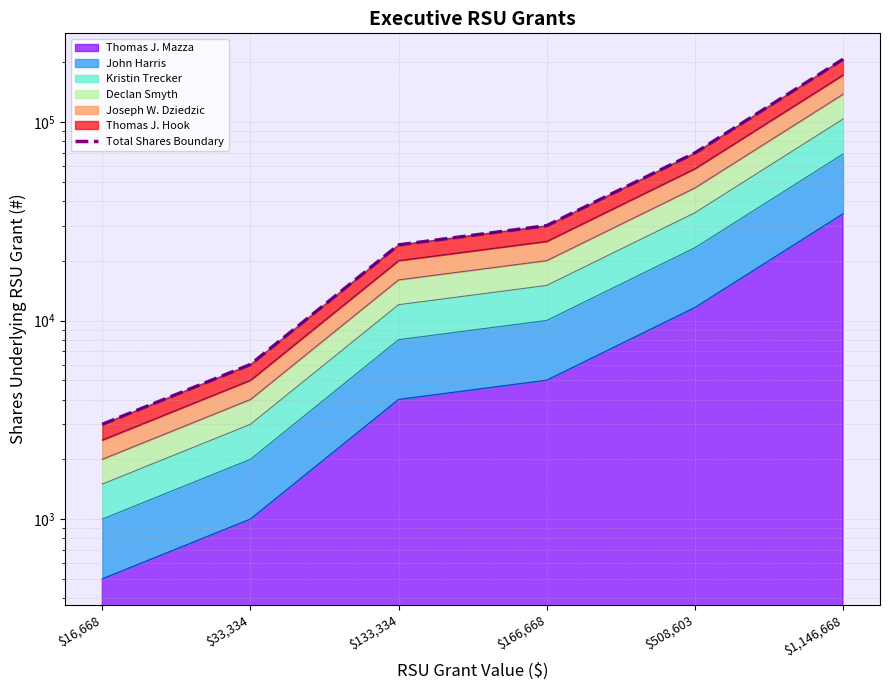

What is the difference between the values at $33,334 and $133,334?

18048